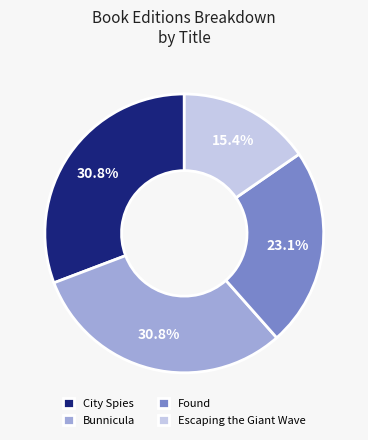

What is the ratio of the value at City Spies to the value at Found?

1.3